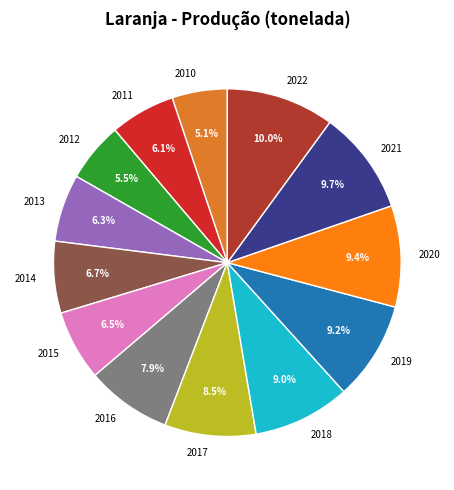

To the nearest percent, what percentage of the pie is 2011?

6%